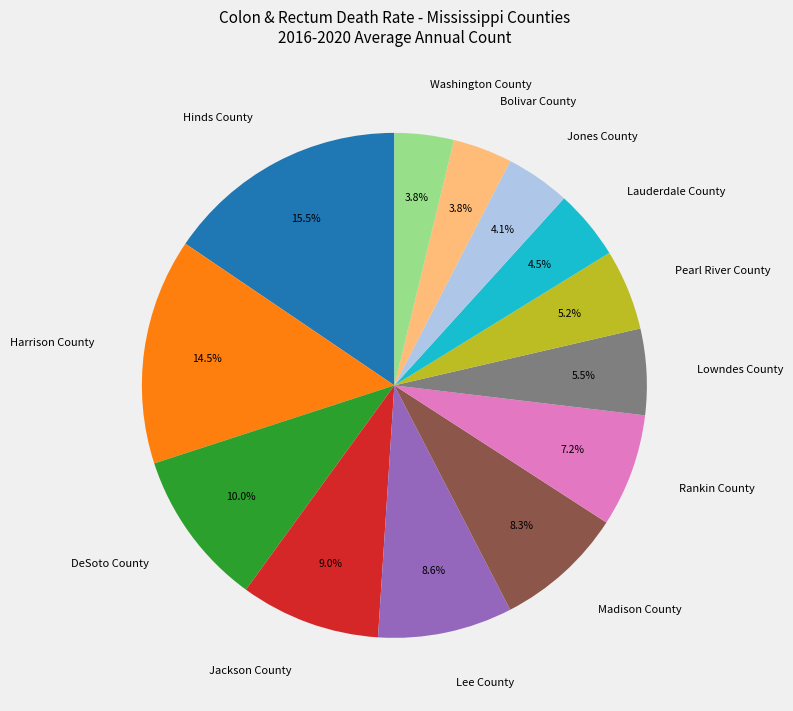

Does Harrison County account for over 50% of the chart?

No